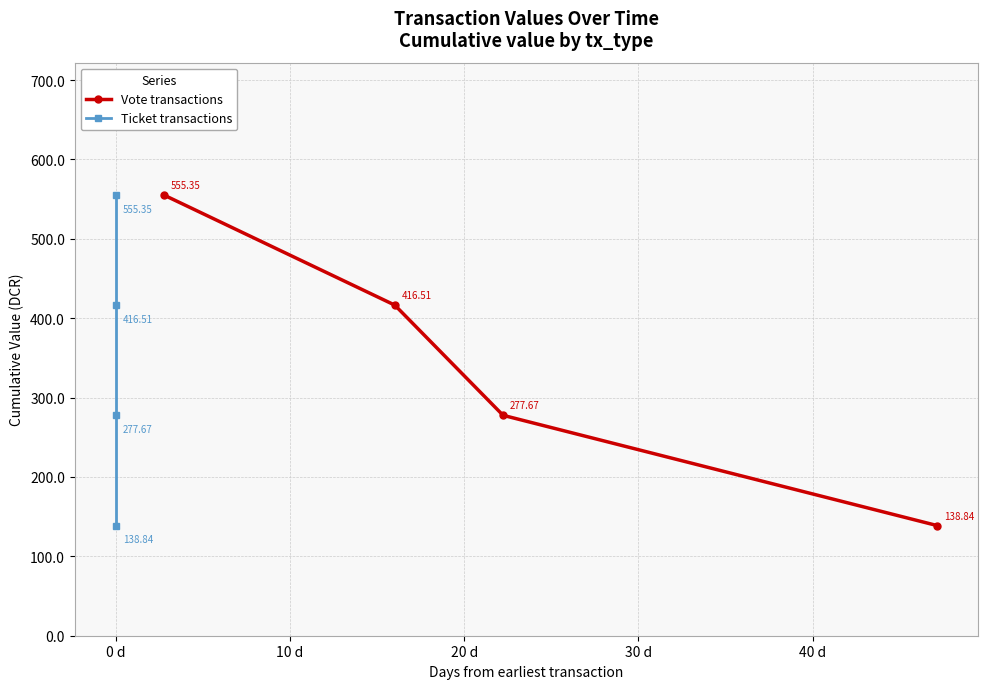

Which series has the widest spread of values?

Vote transactions